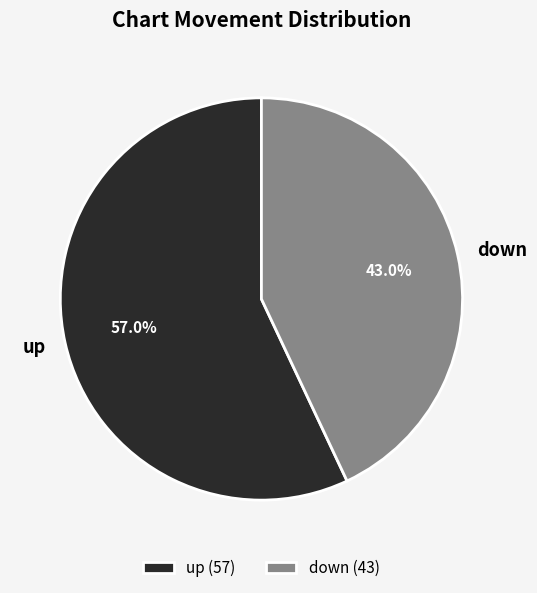

Combined, do up and down account for over 50%?

Yes